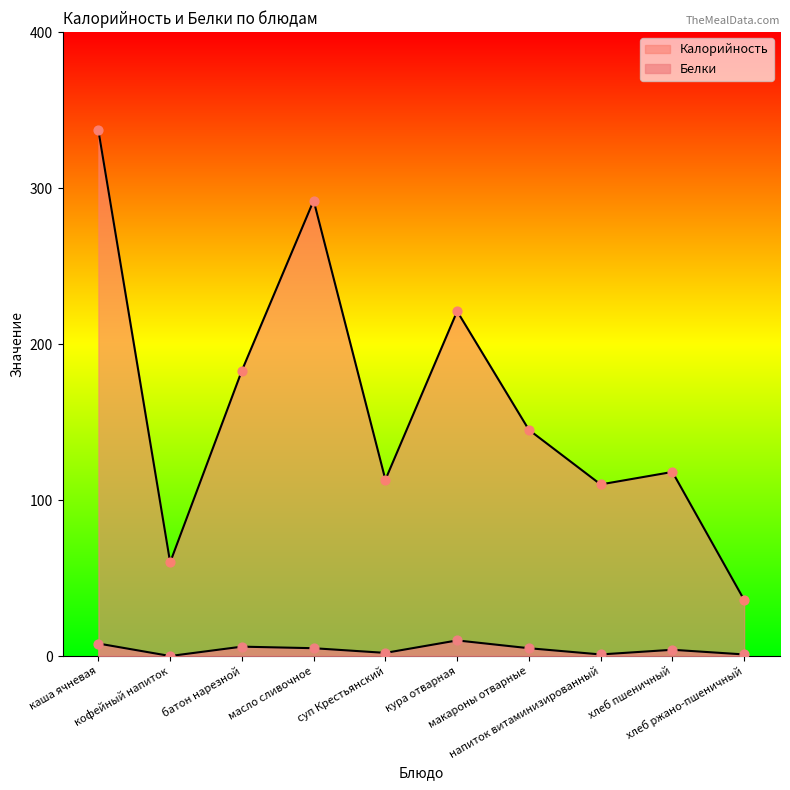

Which series has the largest total across all categories?

Калорийность